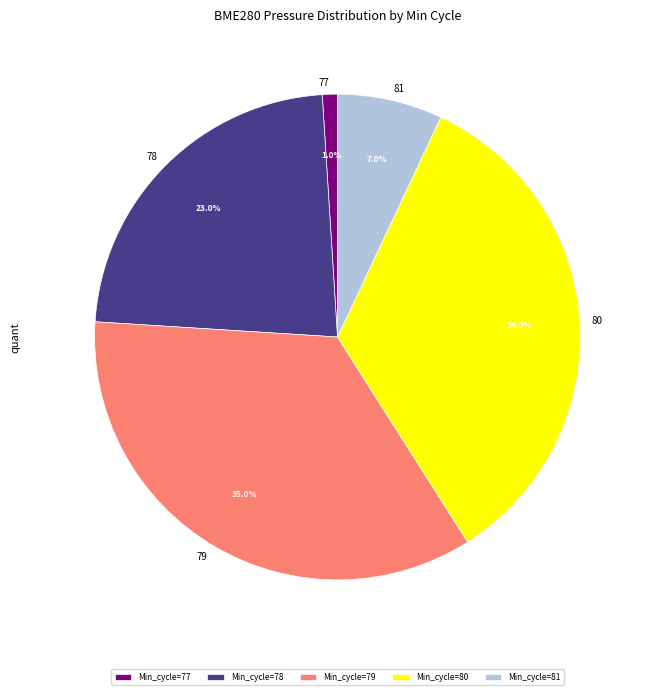

Between 77 and 79, which is larger?

79